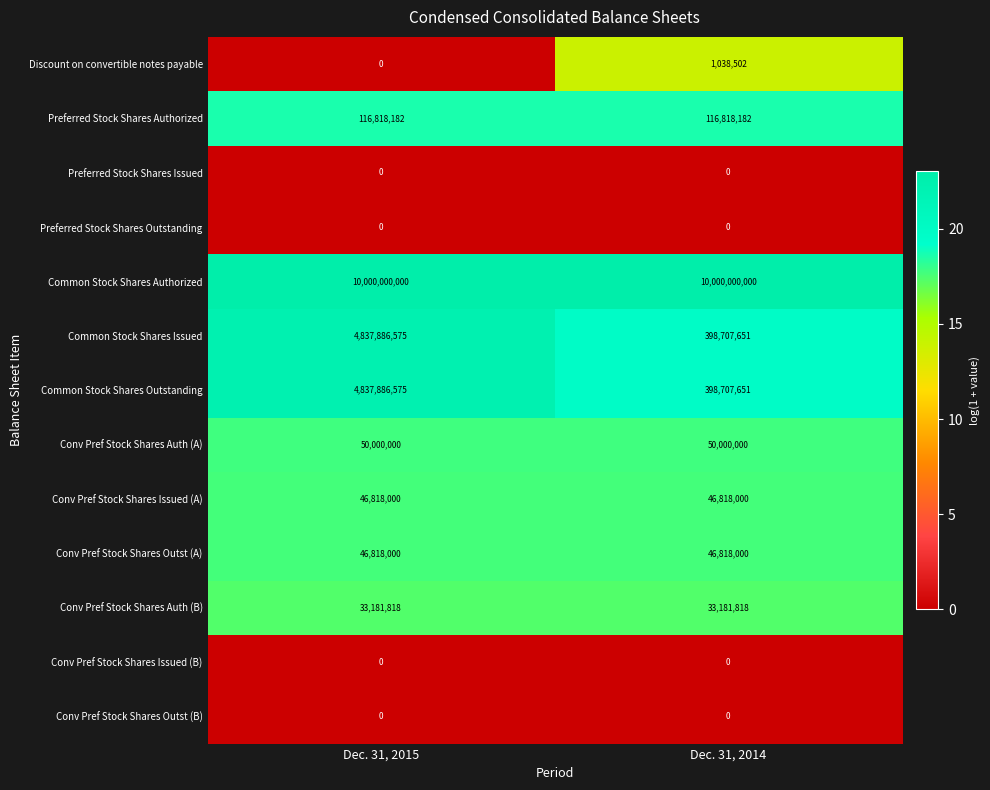

What is the total value across all series at Dec. 31, 2015?

19969409150